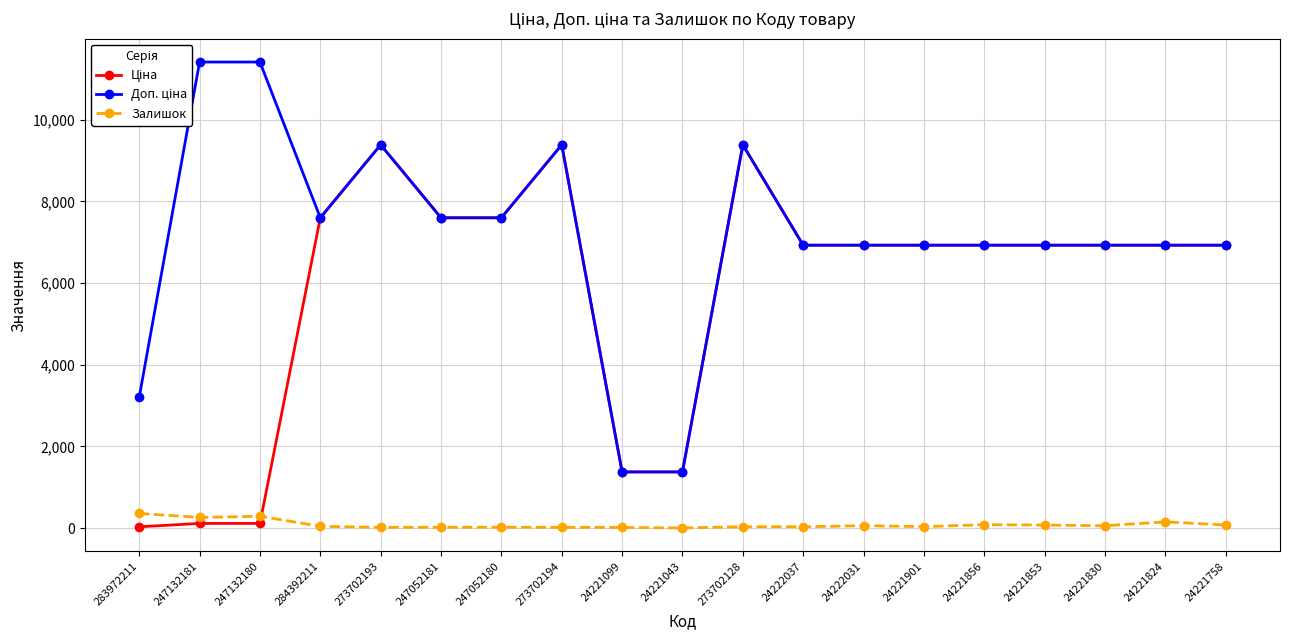

Is the value of Ціна at 24221856 greater than the value of Доп. ціна at 247132181?

No